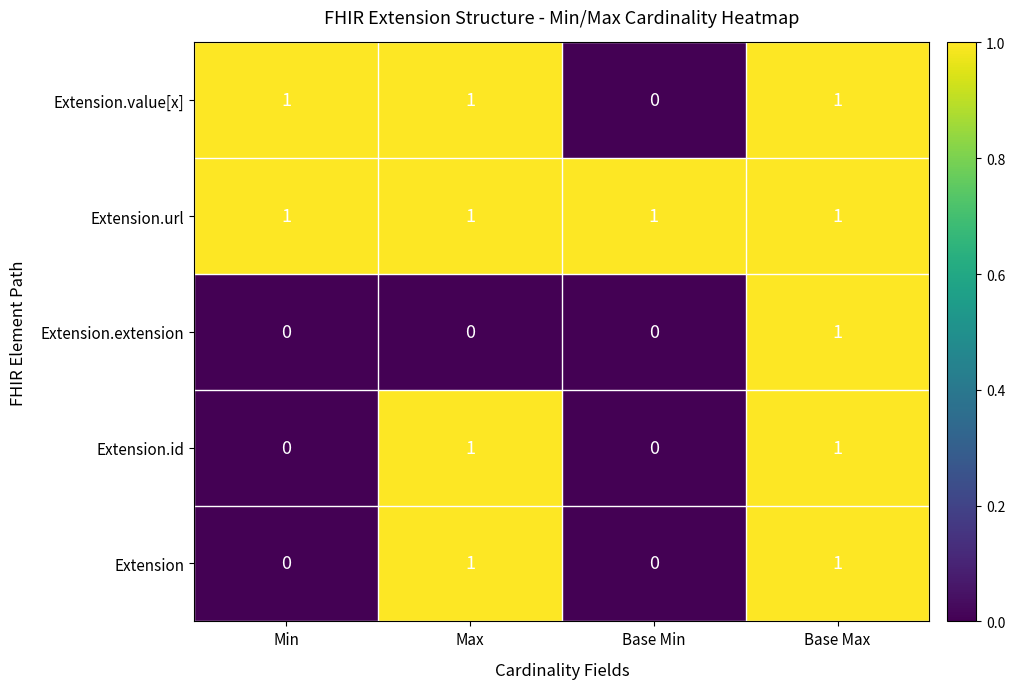

What is the total value across all series at Max?

4